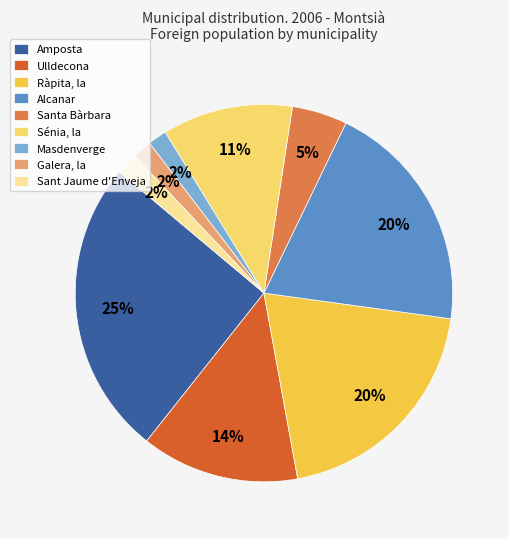

Is Masdenverge the majority of the pie?

No